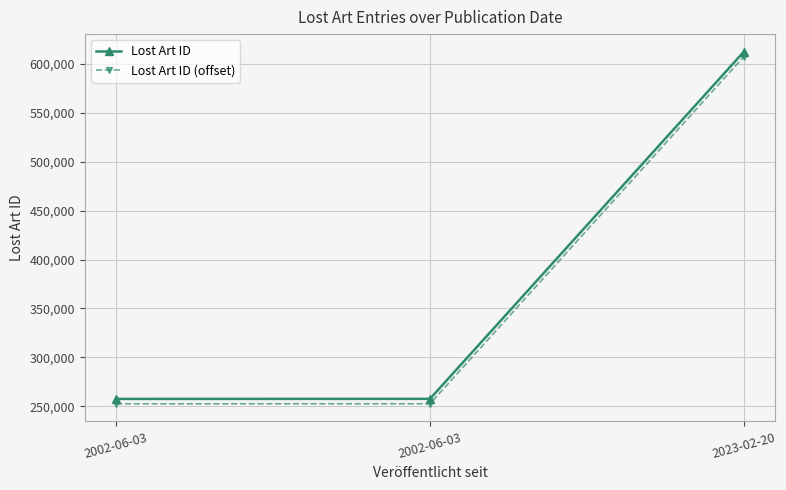

Reading right to left, what are all the values shown in this chart?

Lost Art ID: 2023-02-20=612388	2002-06-03=257661	2002-06-03=257587
Lost Art ID (offset): 2023-02-20=607388	2002-06-03=252661	2002-06-03=252587